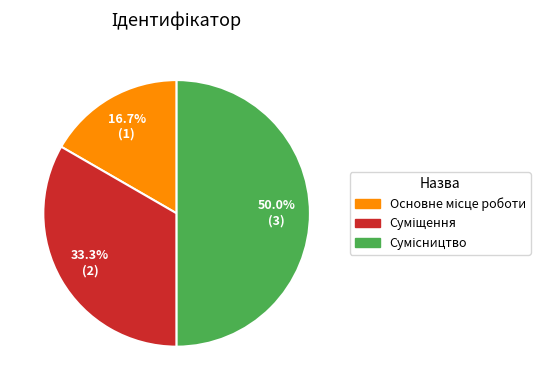

How many slices are in this pie chart?

3